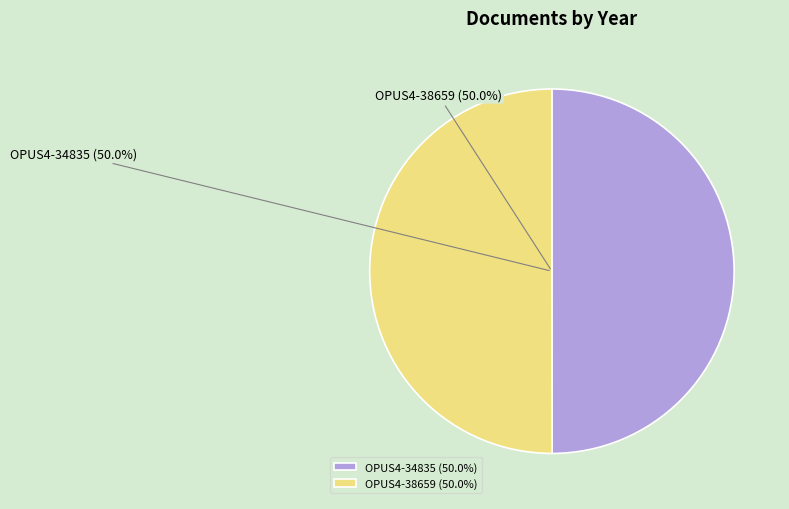

What is the ratio of the value at OPUS4-34835 to the value at OPUS4-38659?

1.0